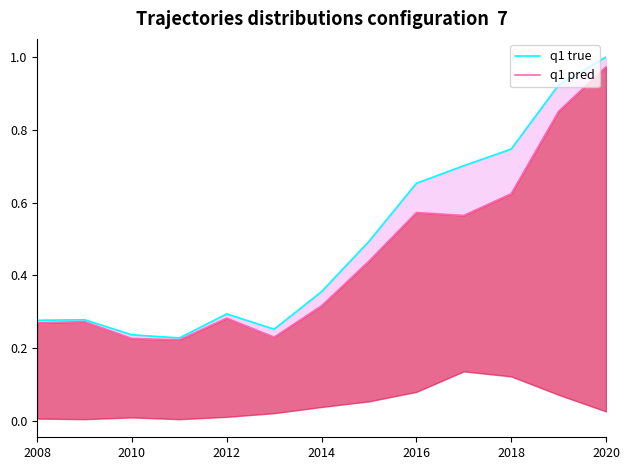

What are all the series names shown in the legend?

q1 true, q1 pred